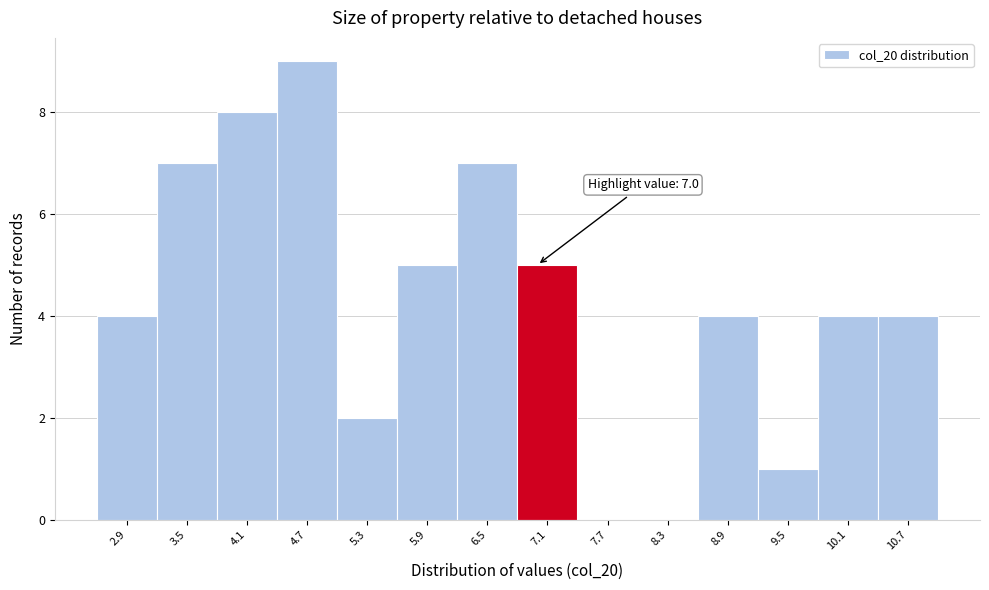

Over which range of the x-axis is the bar tallest?

4.4 to 5.0